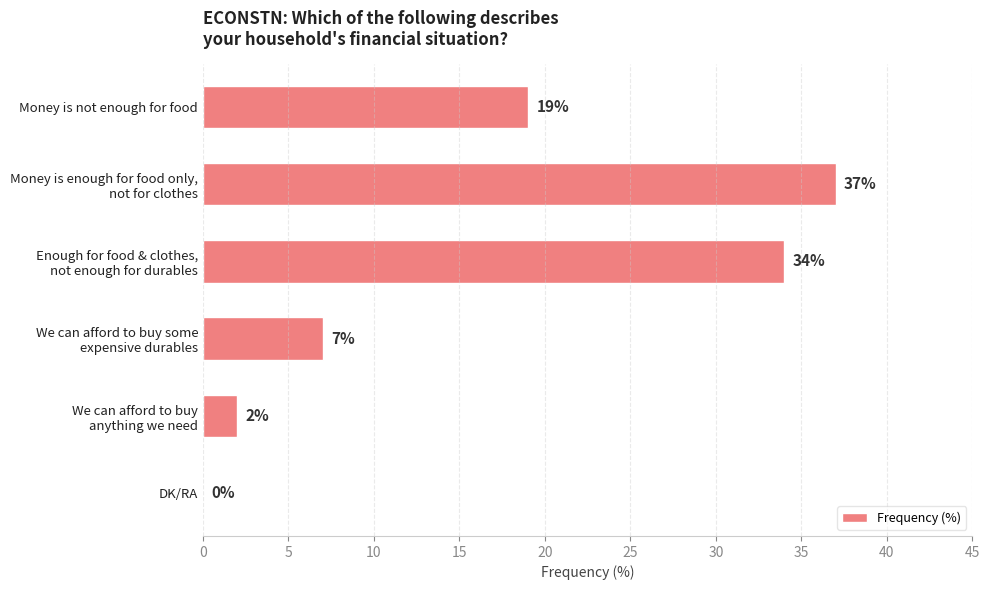

Is it true that the value at DK/RA is 25?

False